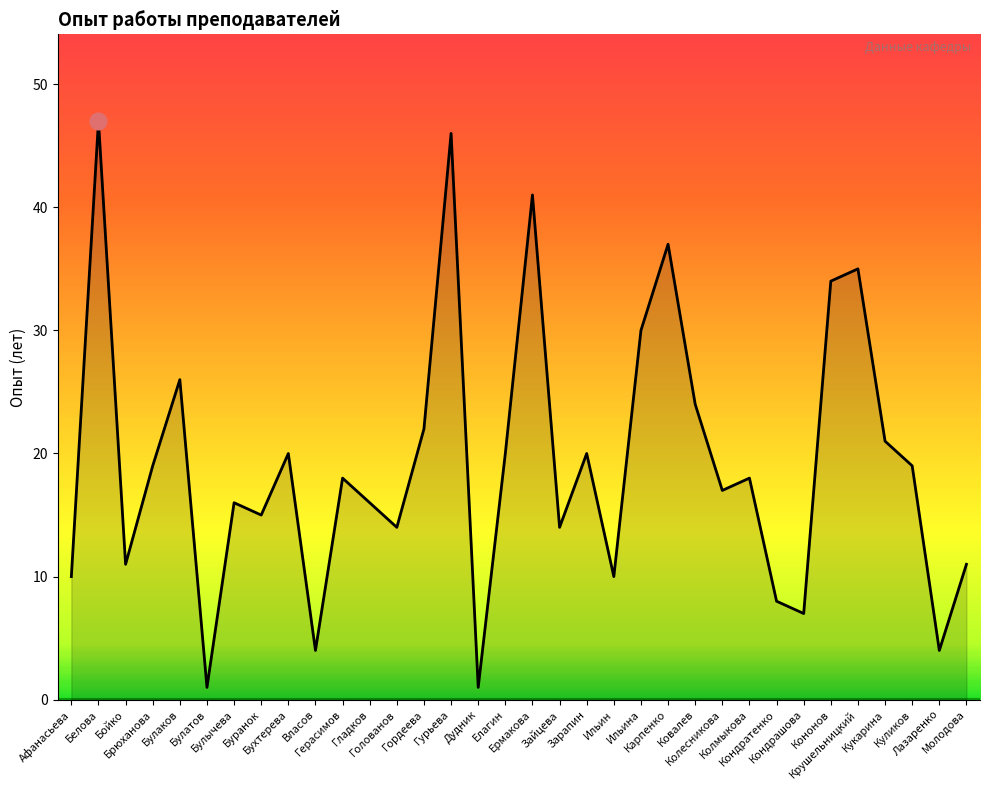

Where does the data first go above 18?

Белова